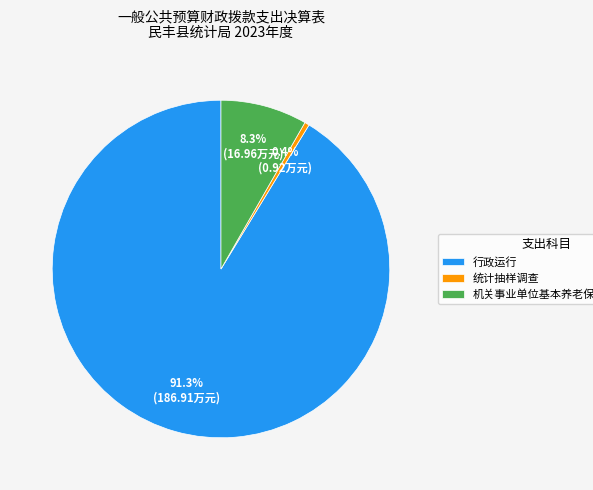

What percentage is NOT represented by 机关事业单位基本养老保险缴费支出?

91.7%